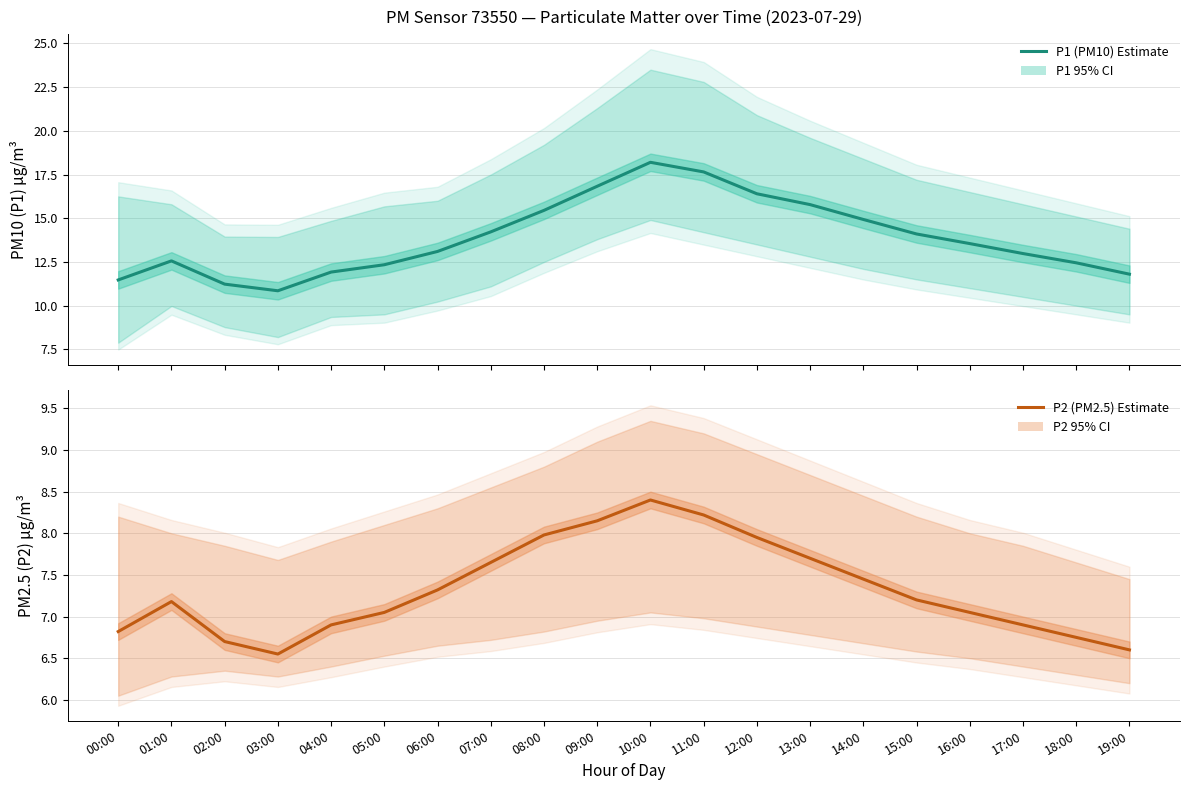

Which series has the largest total across all categories?

P1 (PM10) Estimate